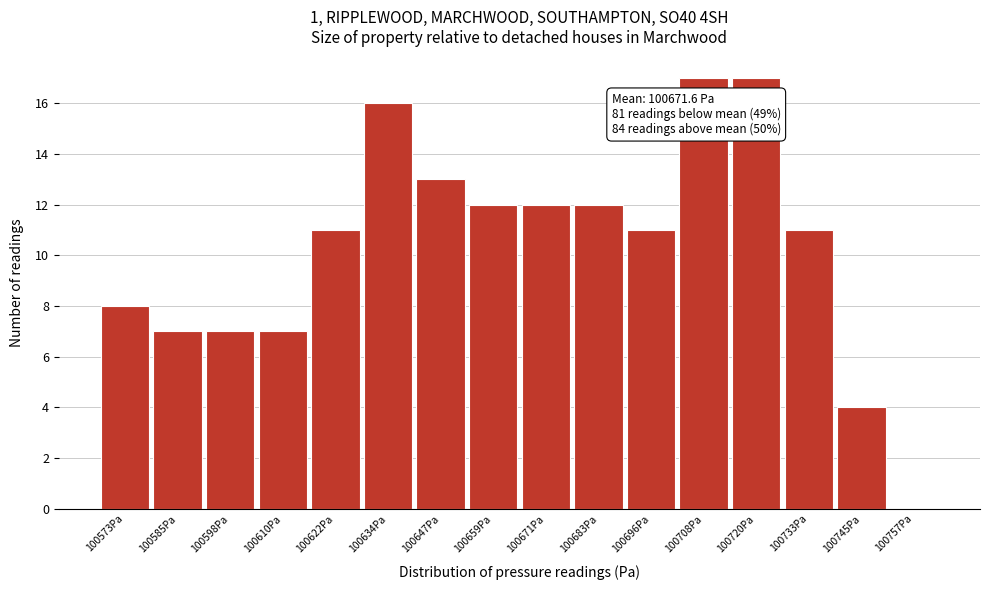

Reading left to right, list all the values displayed in this chart.

100573Pa=8	100585Pa=7	100598Pa=7	100610Pa=7	100622Pa=11	100634Pa=16	100647Pa=13	100659Pa=12	100671Pa=12	100683Pa=12	100696Pa=11	100708Pa=17	100720Pa=17	100733Pa=11	100745Pa=4	100757Pa=0